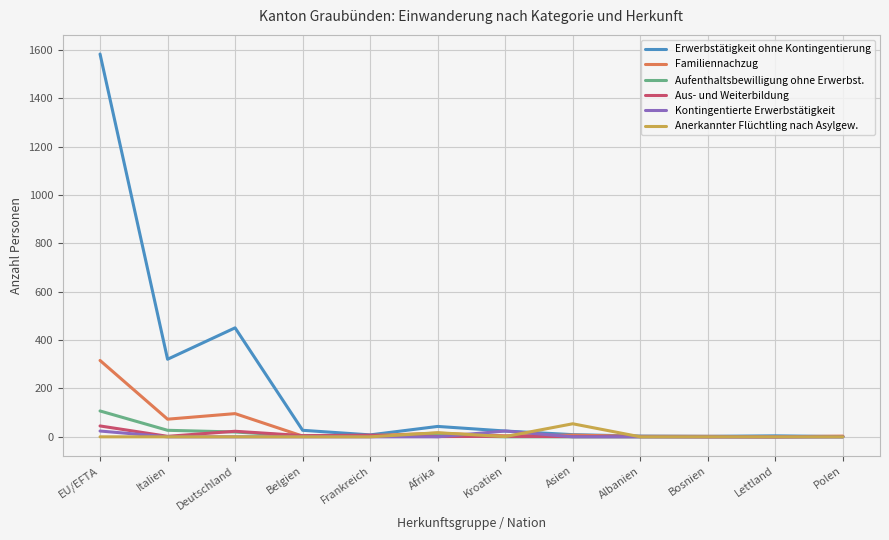

At which category is the sum across all series the highest?

EU/EFTA